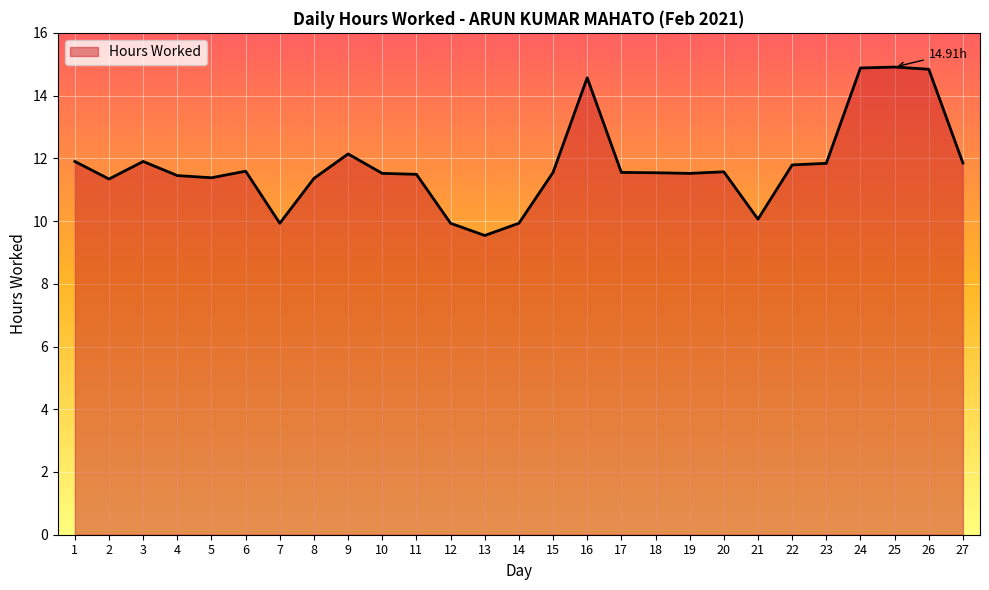

What is the difference between the maximum and minimum values?

5.4